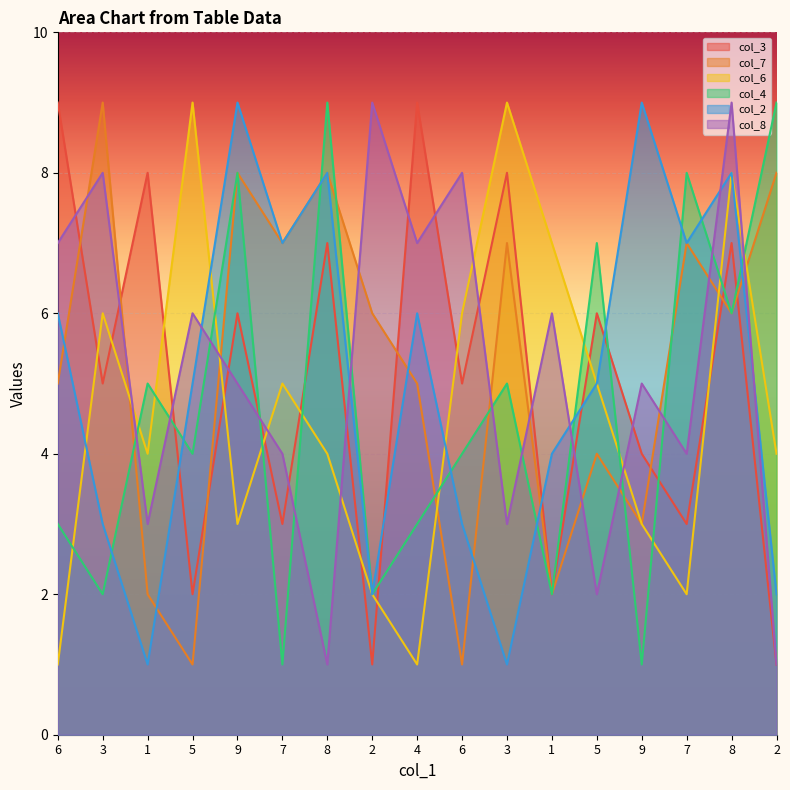

Which series has the largest total across all categories?

col_7